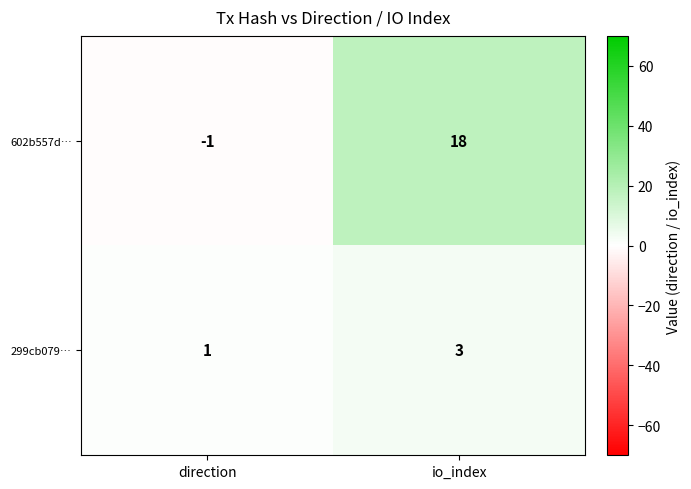

Where is 299cb079… nearest to the value 2?

direction